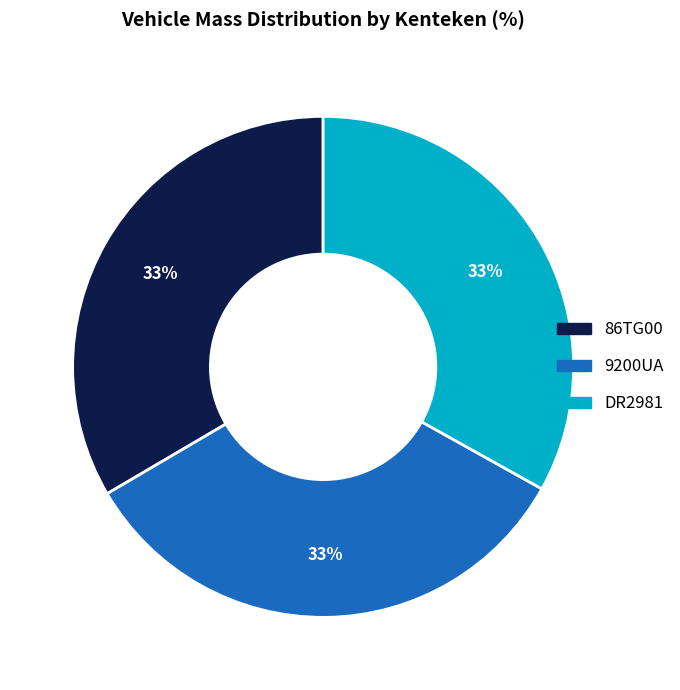

Is it true that 9200UA is 43% of the pie?

False